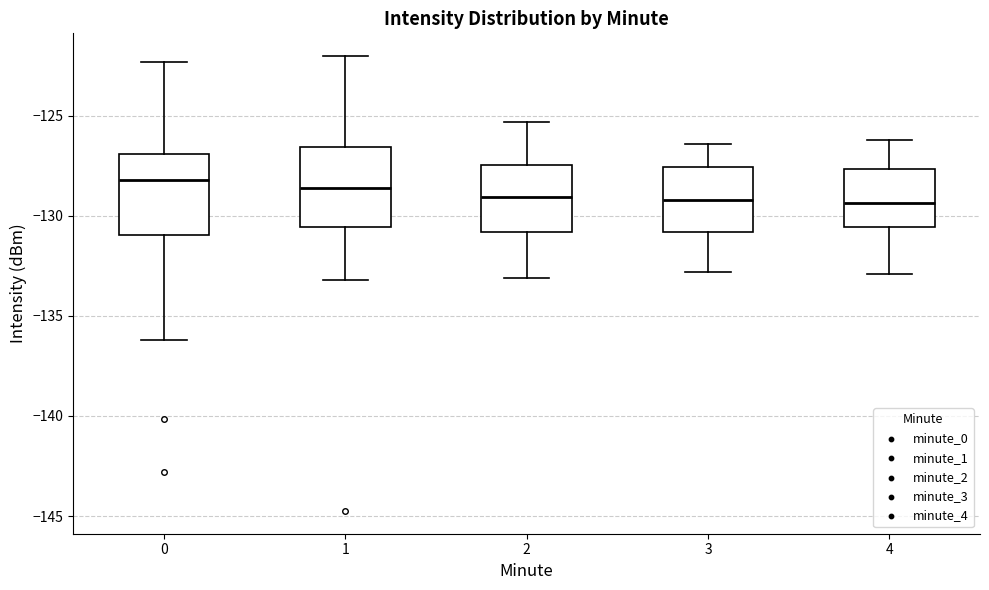

Where does the median line of the box at x = 0 sit on the y-axis? The values are not printed on the chart, so give them approximately, as read against the axis.

-128.0